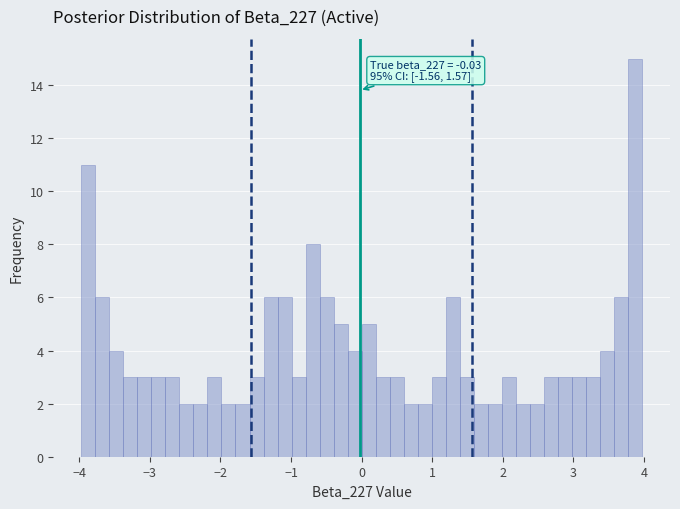

Around what value on the x-axis is the tallest bar? Give the approximate position of its centre, as read against the axis.

3.9